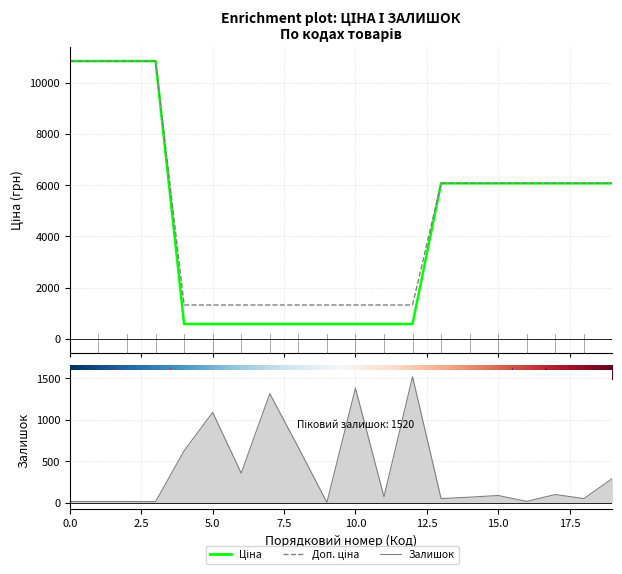

What is the sum of all Ціна values?

91001.3